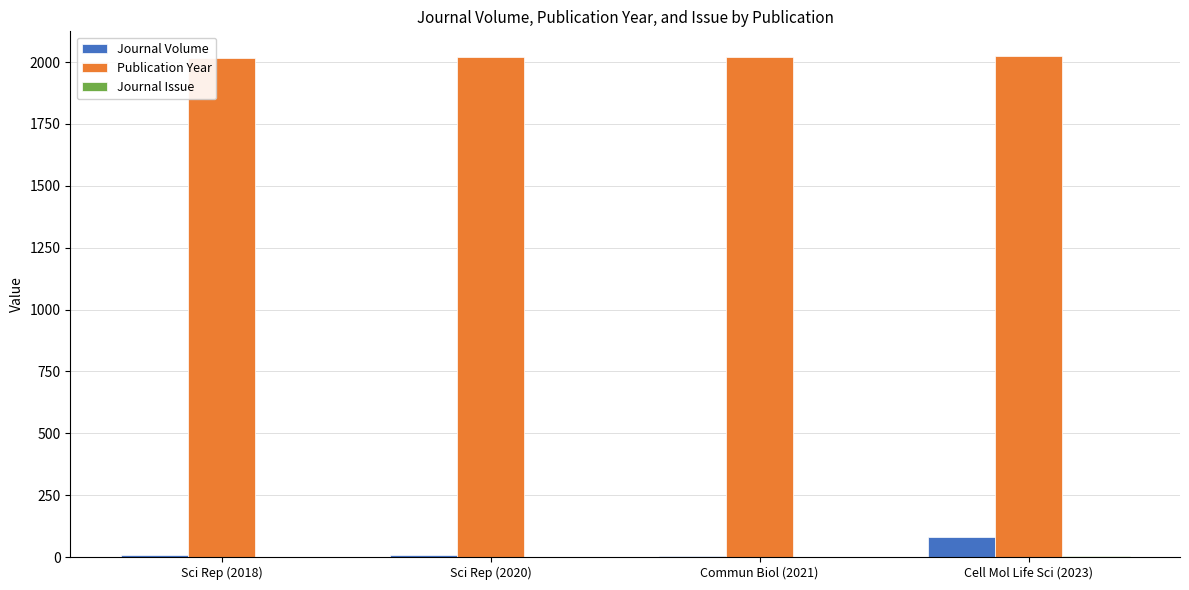

Which series has the largest total across all categories?

Publication Year